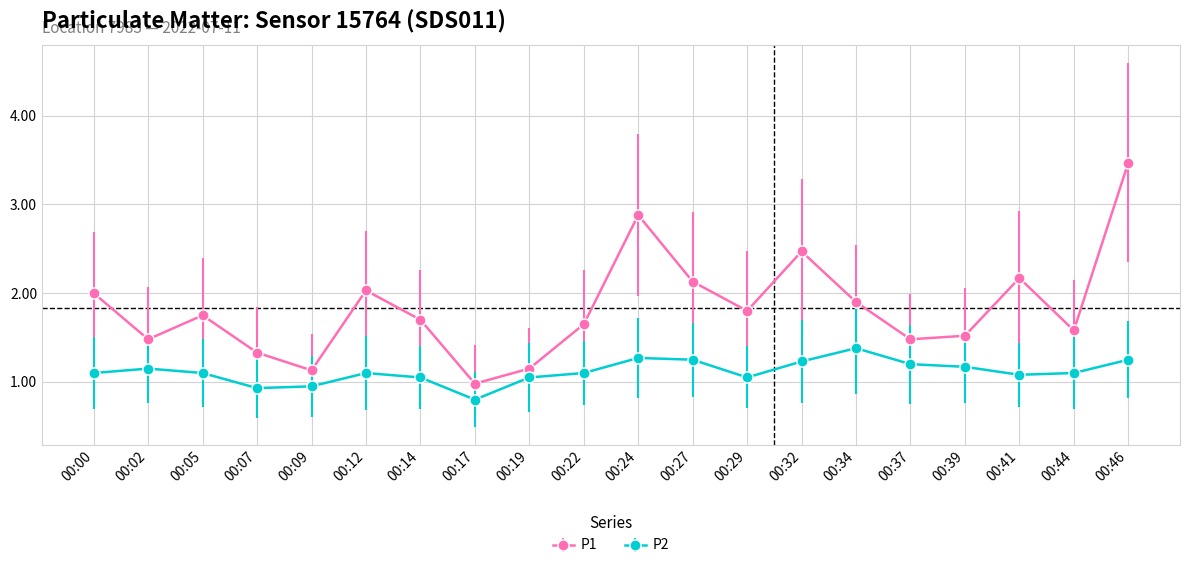

What are all the series names shown in the legend?

P1, P2